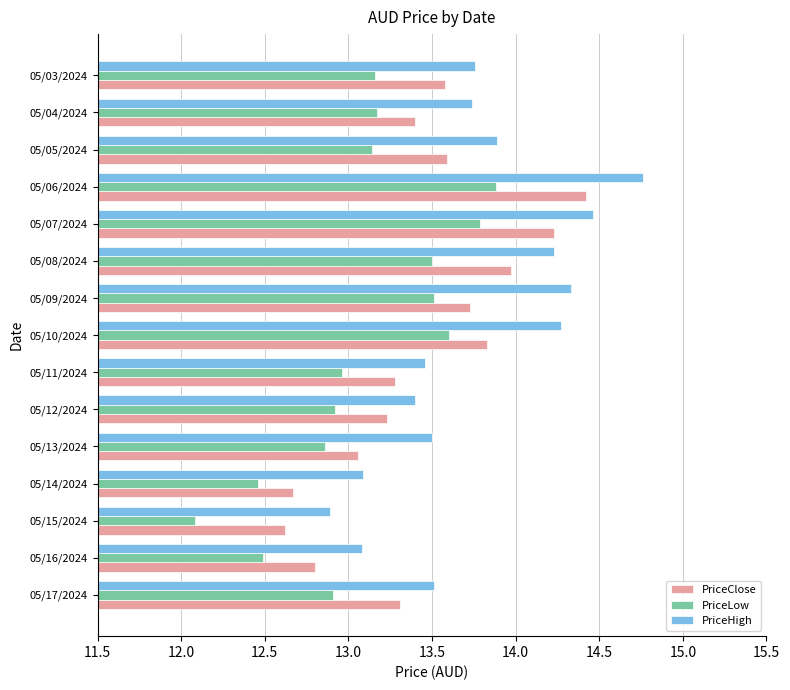

Between 05/10/2024 and 05/06/2024, which series saw the biggest shift?

PriceClose